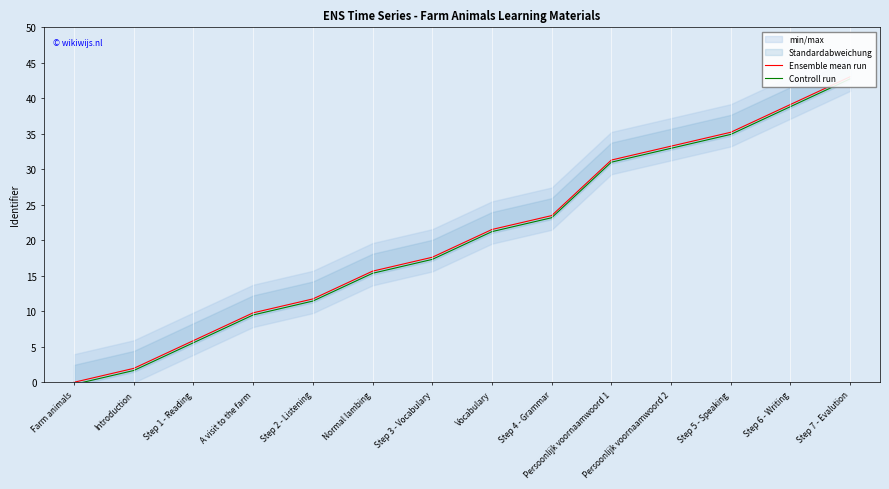

What is the sum of all Ensemble mean run values?

289.6